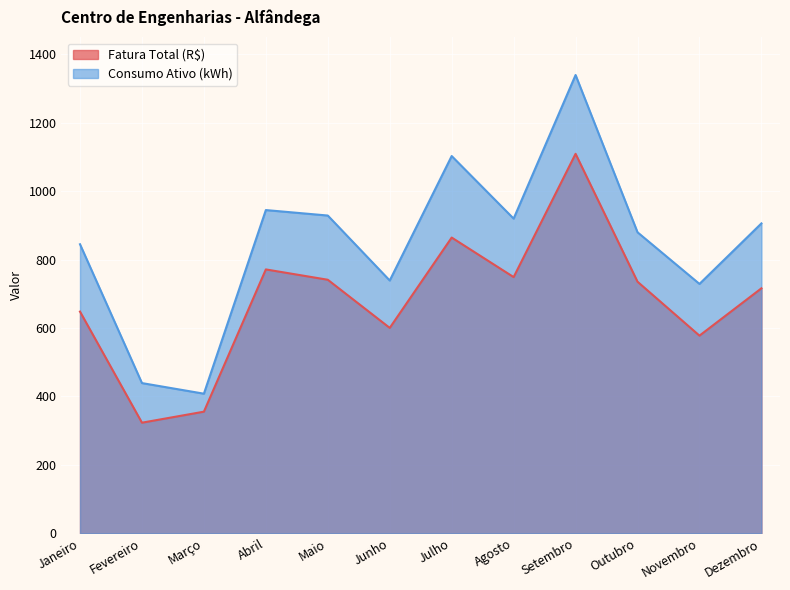

Is it true that Fatura Total (R$) equals 233.3 at Maio?

False